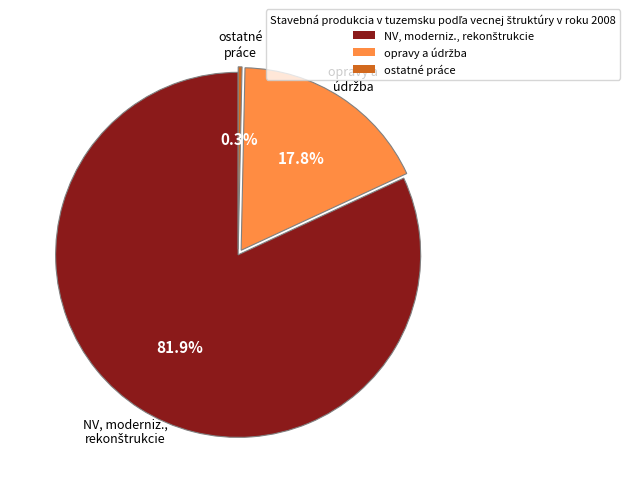

Does ostatné práce represent more than half of the total?

No